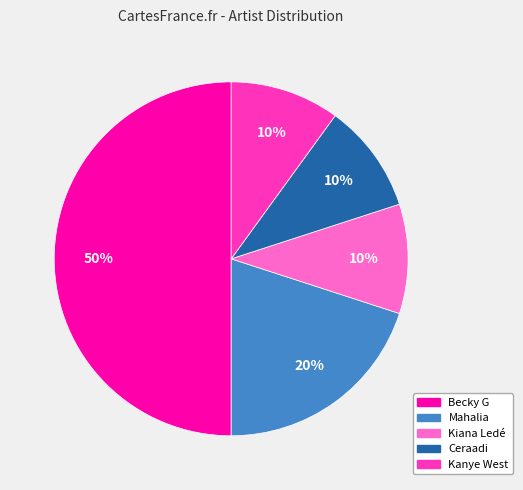

Does Mahalia represent more than half of the total?

No